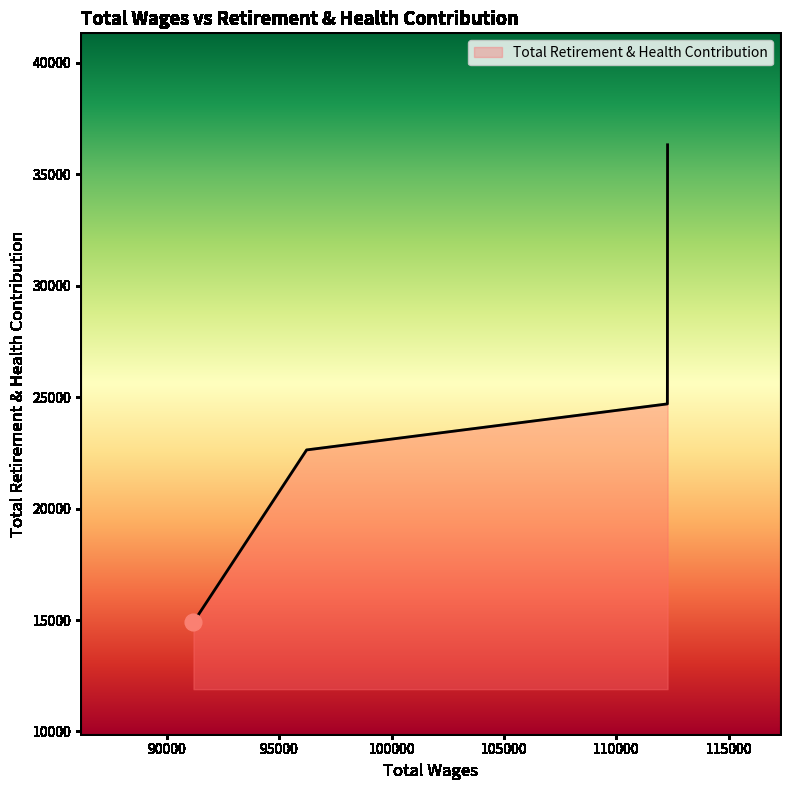

What is the average value?

24633